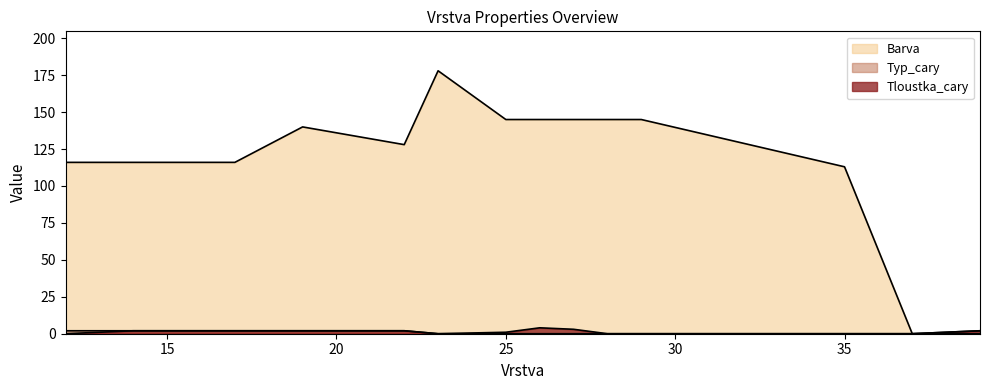

List the series in order of their peak value, highest first.

Barva, Tloustka_cary, Typ_cary